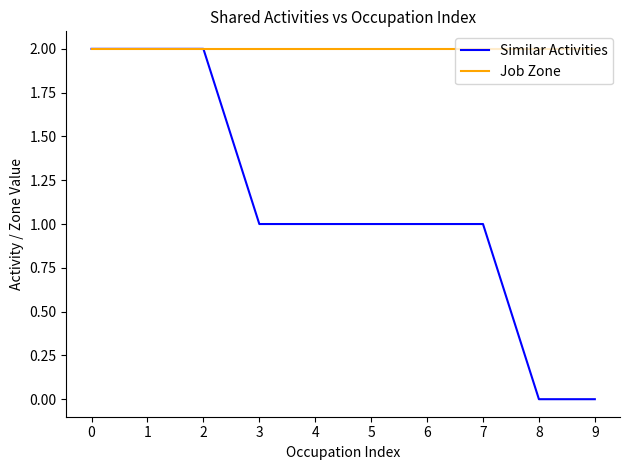

List the series in order of their overall mean, lowest first.

Similar Activities, Job Zone